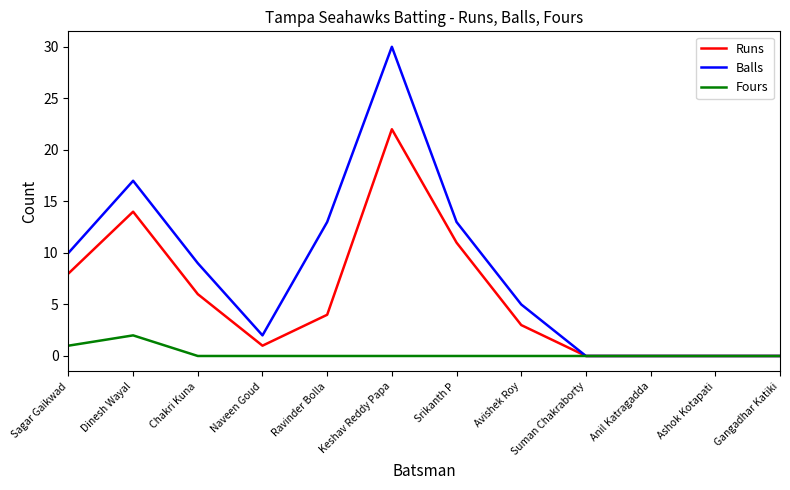

Reading left to right, transcribe all the data shown in this chart.

Runs: 8	14	6	1	4	22	11	3	0	0	0	0
Balls: 10	17	9	2	13	30	13	5	0	0	0	0
Fours: 1	2	0	0	0	0	0	0	0	0	0	0